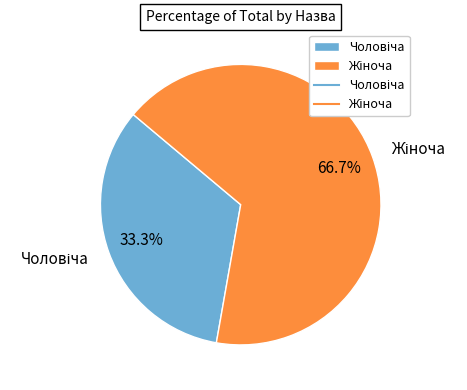

Is there any slice that represents more than half of the pie?

Yes